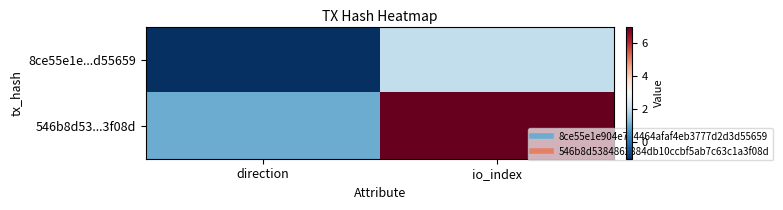

Rank the series at direction from highest to lowest value.

546b8d53...3f08d, 8ce55e1e...d55659